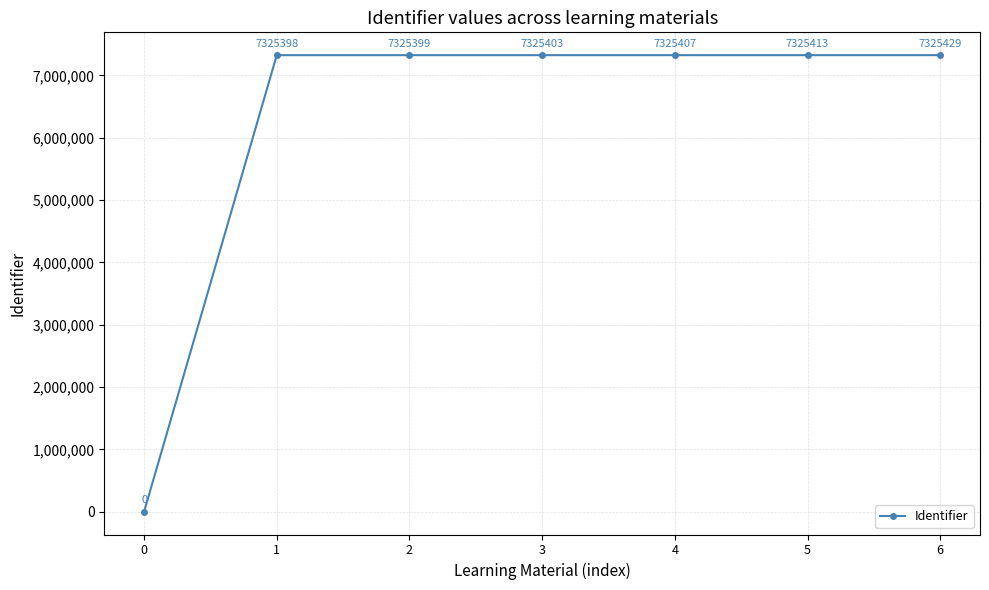

List the labels in order of value, smallest first.

0, 1, 2, 3, 4, 5, 6